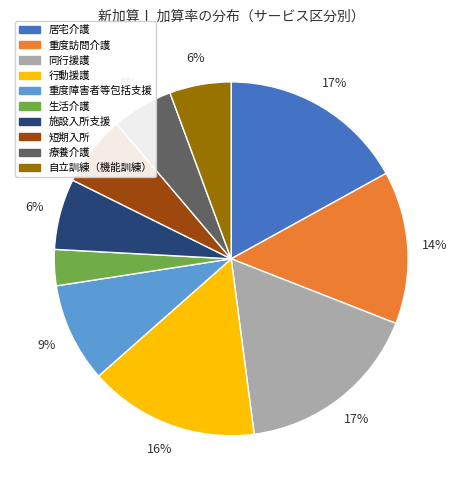

Does any single category account for the majority?

No